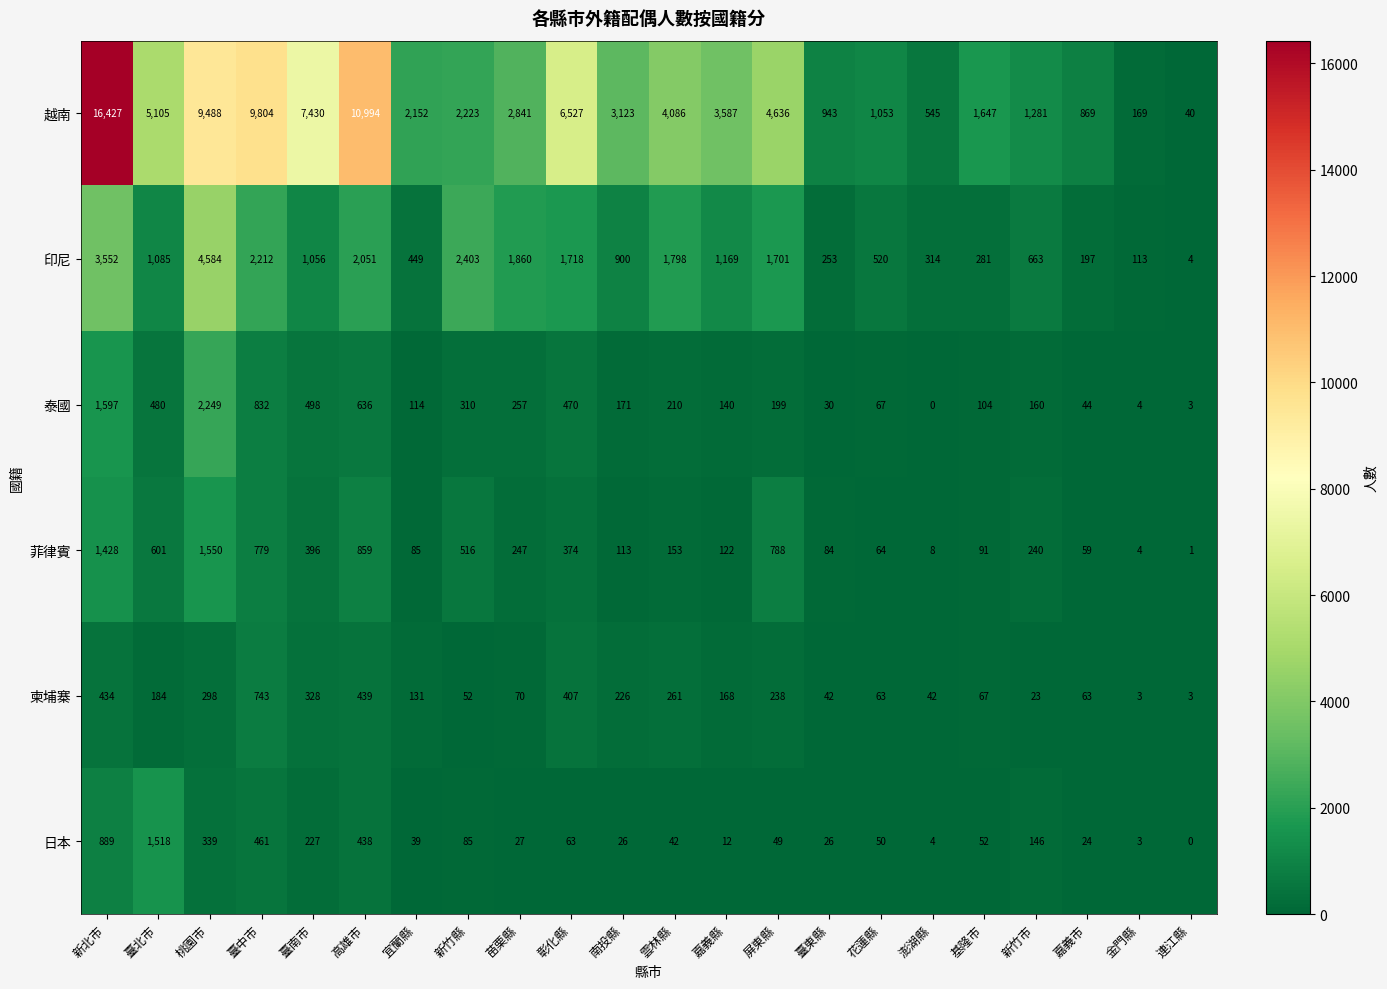

At 臺中市, list the series in order from smallest to largest.

日本, 柬埔寨, 菲律賓, 泰國, 印尼, 越南